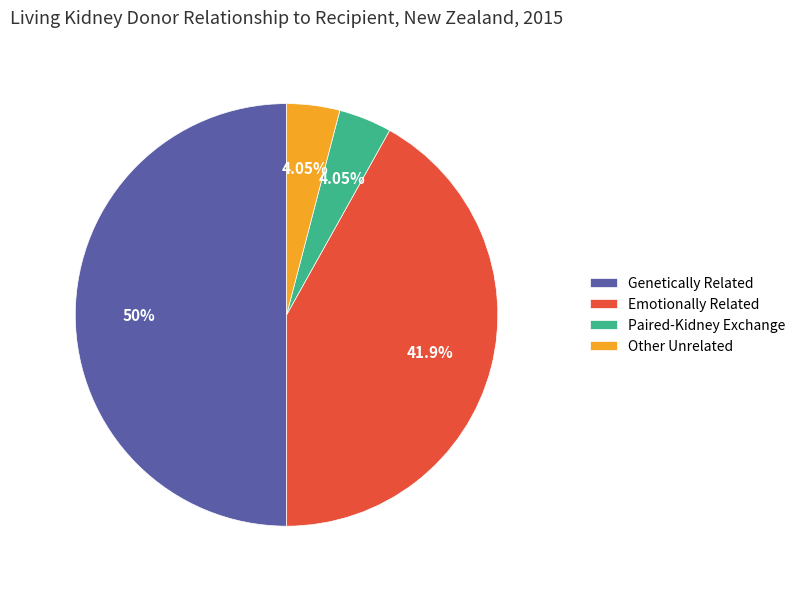

Between Genetically Related and Emotionally Related, which is larger?

Genetically Related